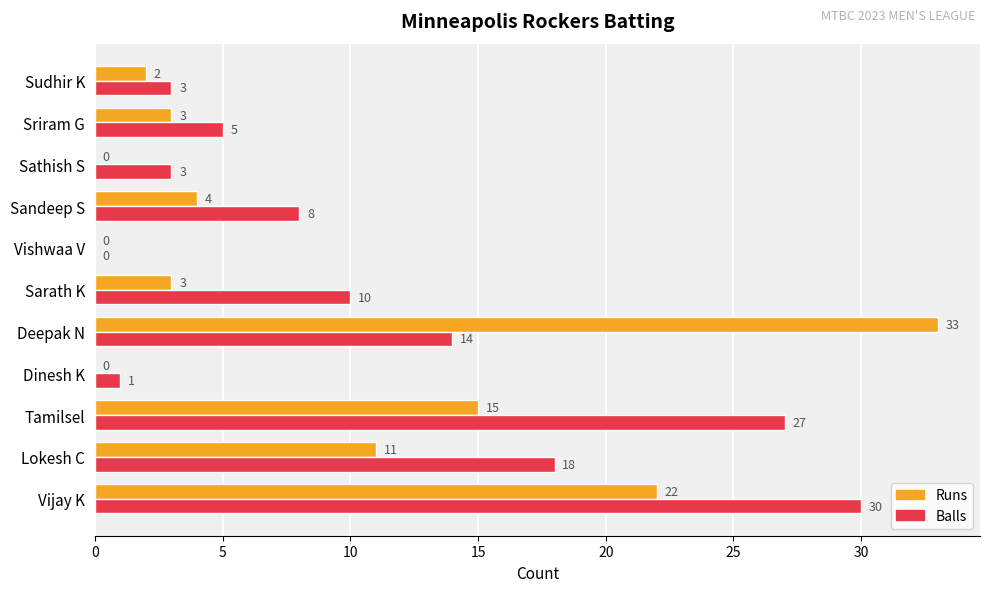

Which series changed the most between Deepak N and Vishwaa V?

Runs